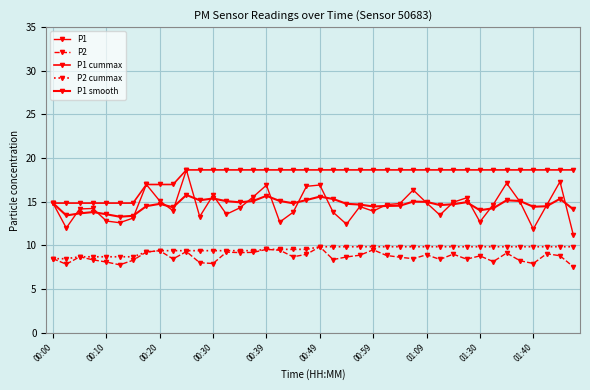

Where is P1 nearest to the value 14?

01:40